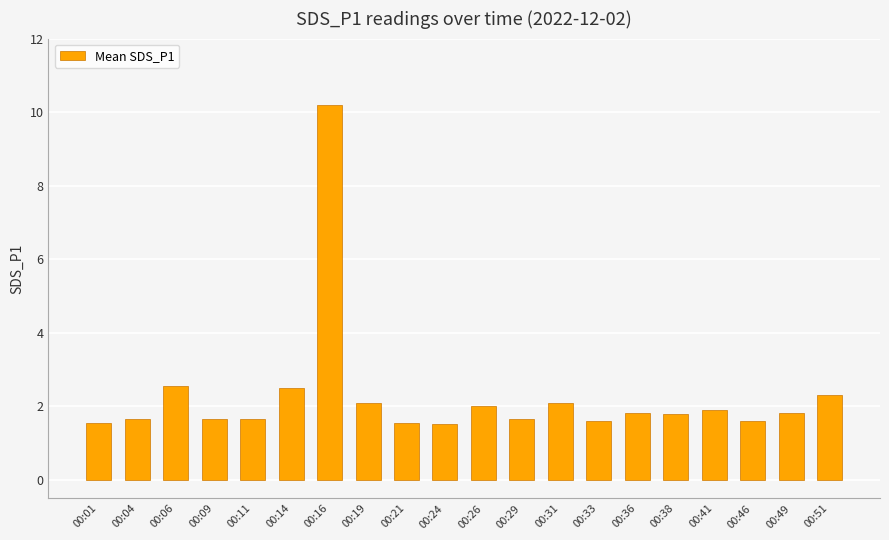

What is the sum of the values at 00:51 and 00:26?

4.3